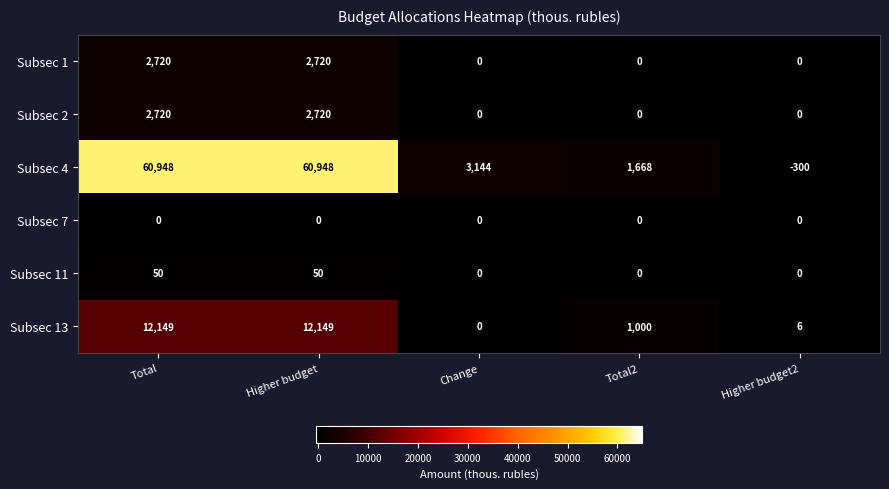

Which series has the largest range (max minus min)?

Subsec 4